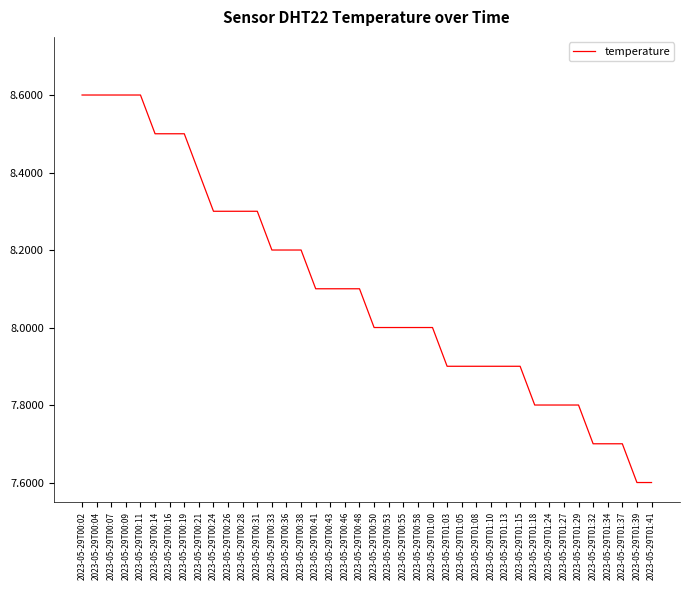

What is the ratio of the value at 2023-05-29T00:53 to the value at 2023-05-29T00:19?

0.9